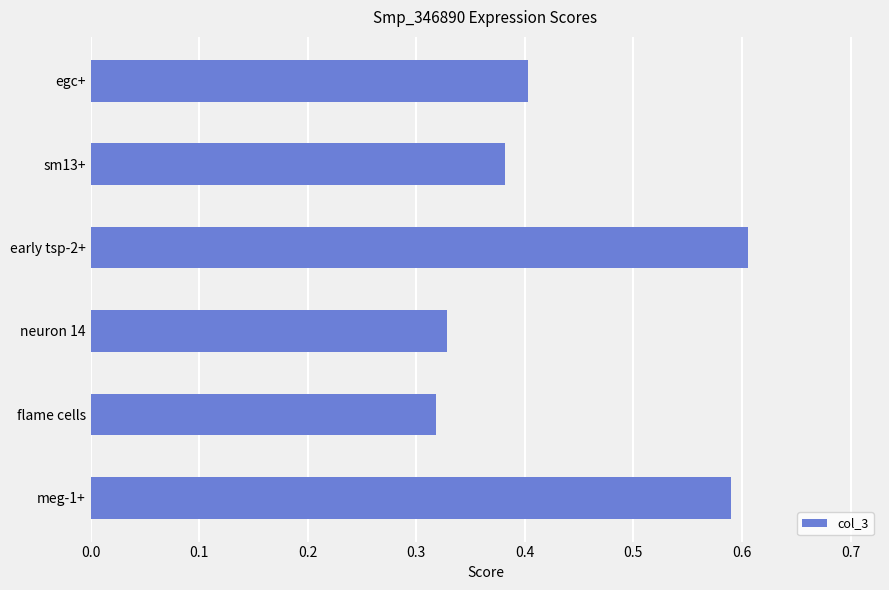

At which category does the chart reach its minimum across all series?

flame cells